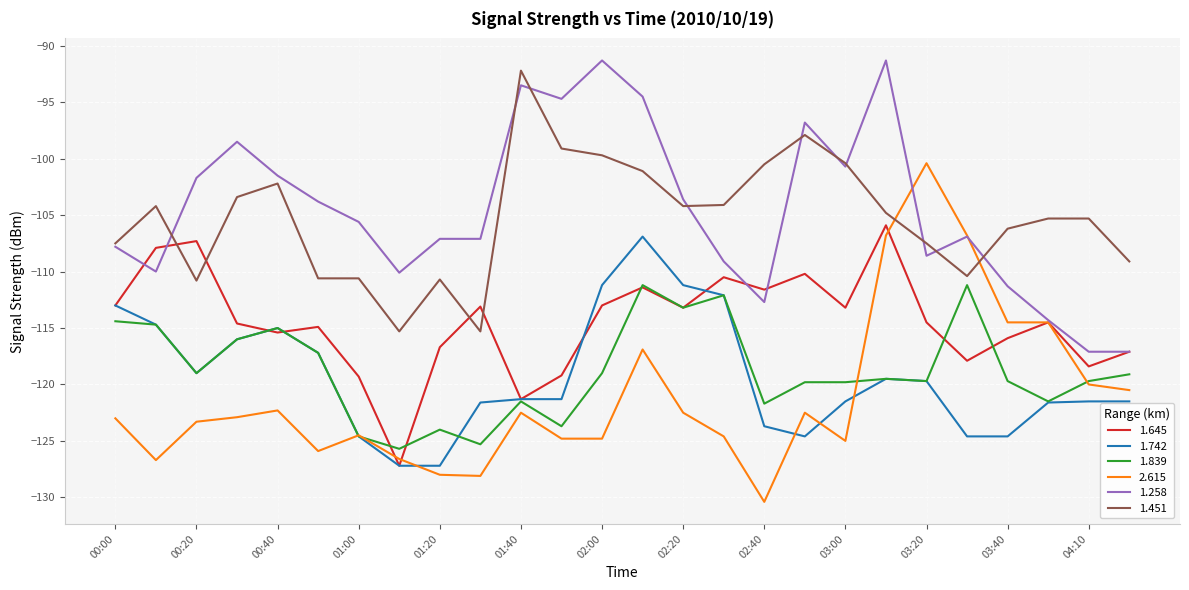

What is the greatest value displayed?

-91.3